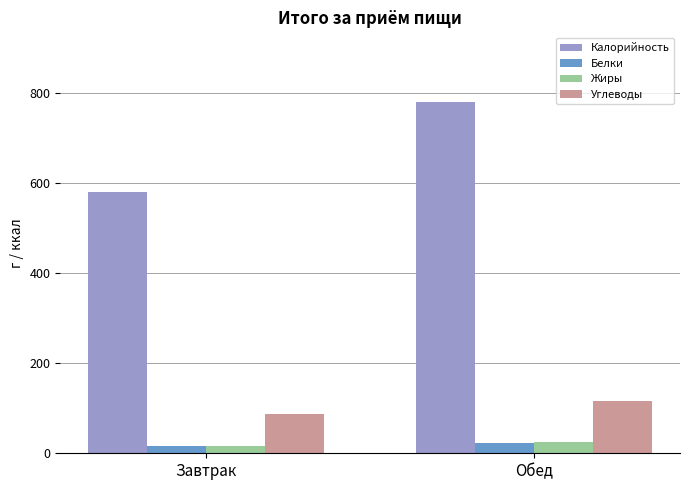

How many bars are there in total?

8